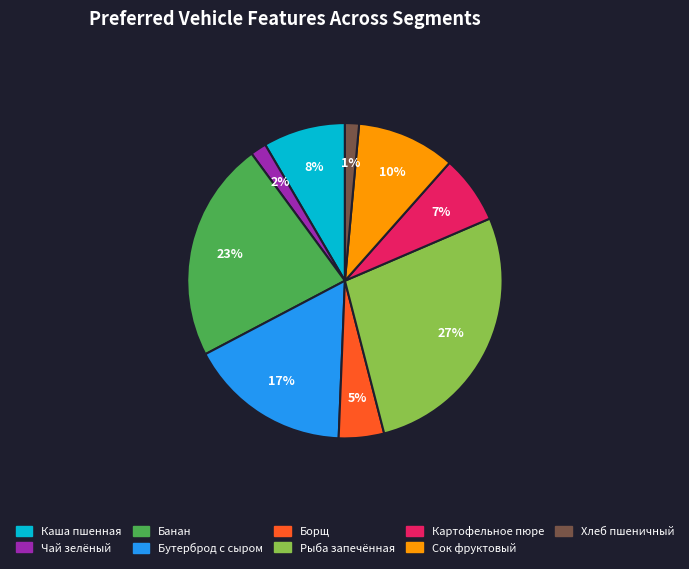

Does any single category account for the majority?

No